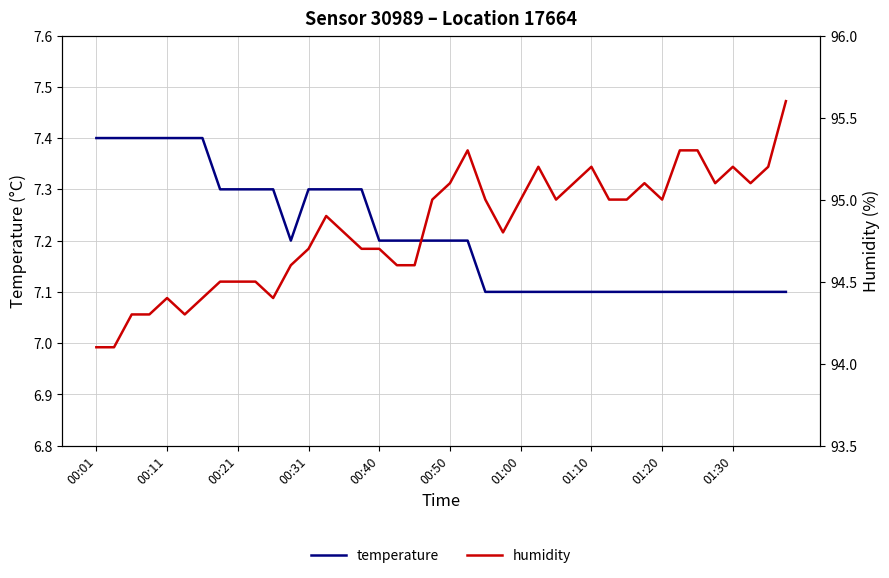

How many data points does each series have?

40